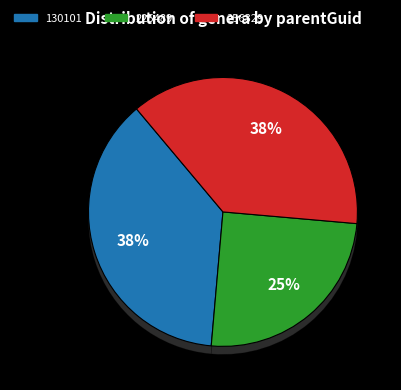

Is there a majority slice in this chart?

No